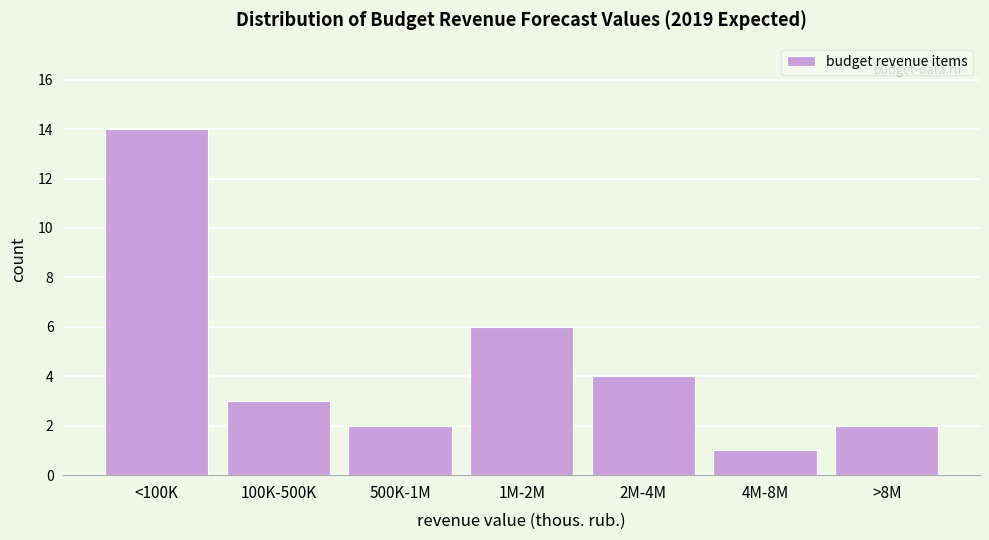

Reading left to right, extract all data points from this chart.

14	3	2	6	4	1	2